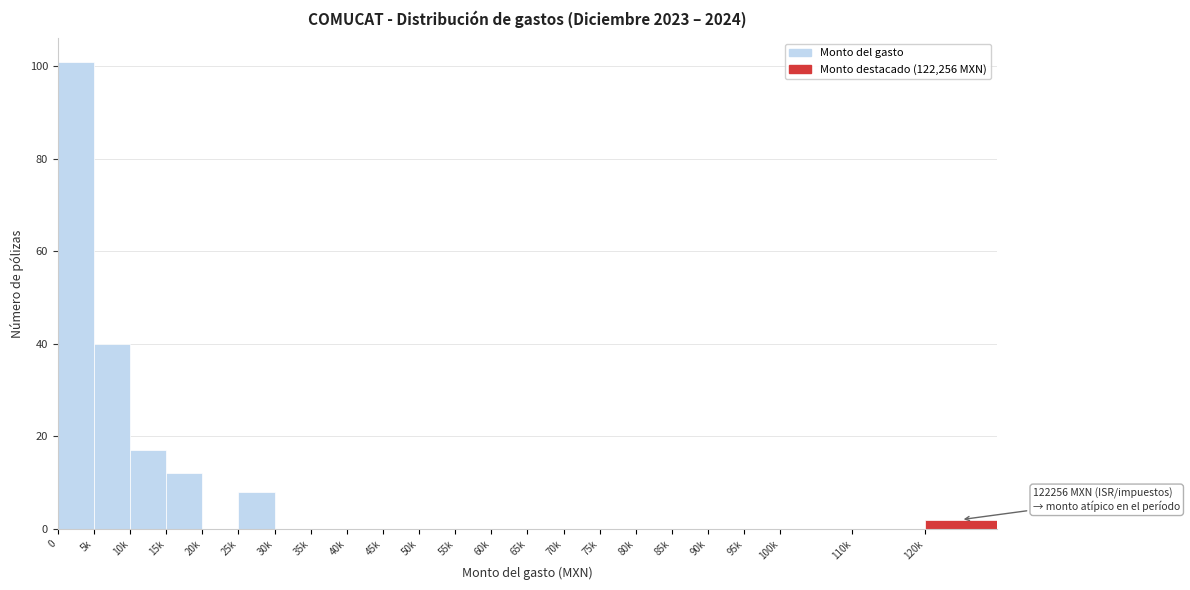

Reading right to left, what are all the values shown in this chart?

120k=2	110k=0	100k=0	95k=0	90k=0	85k=0	80k=0	75k=0	70k=0	65k=0	60k=0	55k=0	50k=0	45k=0	40k=0	35k=0	30k=0	25k=8	20k=0	15k=12	10k=17	5k=40	0=101